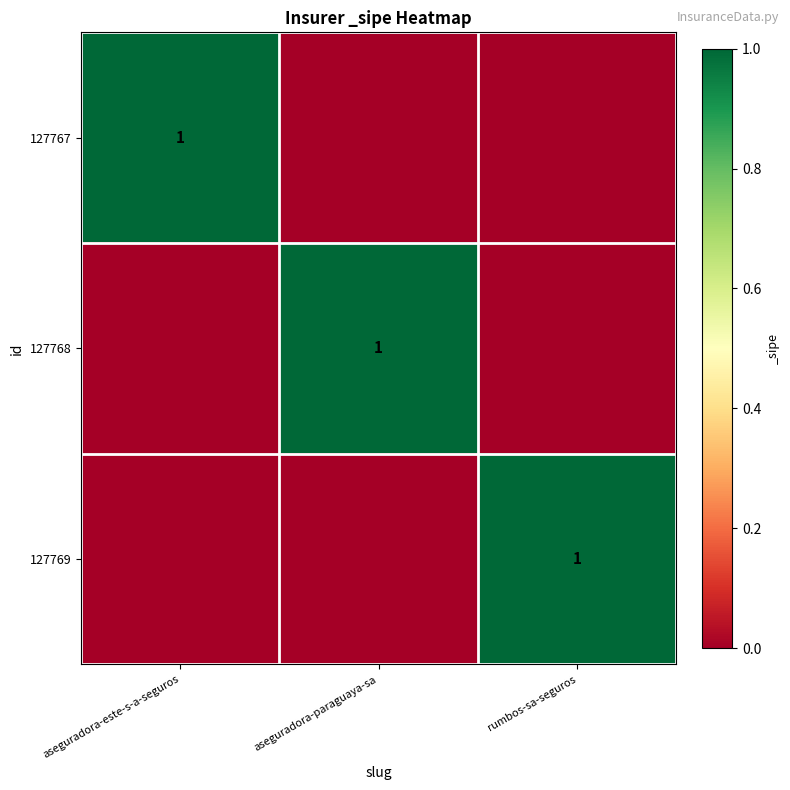

The 127767 series shows 2 at aseguradora-este-s-a-seguros. True or false?

False